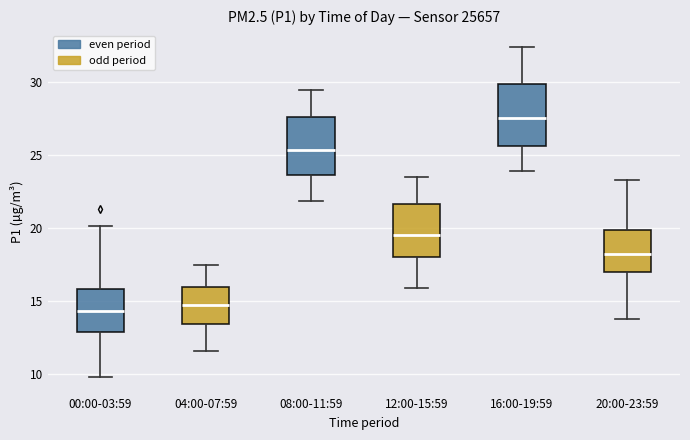

Reading left to right, transcribe this box plot: for each box, give where its median line is, the range the box spans, and where its two whiskers end, as read against the y-axis. The values are not printed on the chart, so give them approximately, as read against the axis.

00:00-03:59: median 14.5, box 13.0 to 16.0, whiskers 10.0 to 20.0
04:00-07:59: median 14.5, box 13.5 to 16.0, whiskers 11.5 to 17.5
08:00-11:59: median 25.5, box 23.5 to 27.5, whiskers 22.0 to 29.5
12:00-15:59: median 19.5, box 18.0 to 21.5, whiskers 16.0 to 23.5
16:00-19:59: median 27.5, box 25.5 to 30.0, whiskers 24.0 to 32.5
20:00-23:59: median 18.0, box 17.0 to 20.0, whiskers 14.0 to 23.5